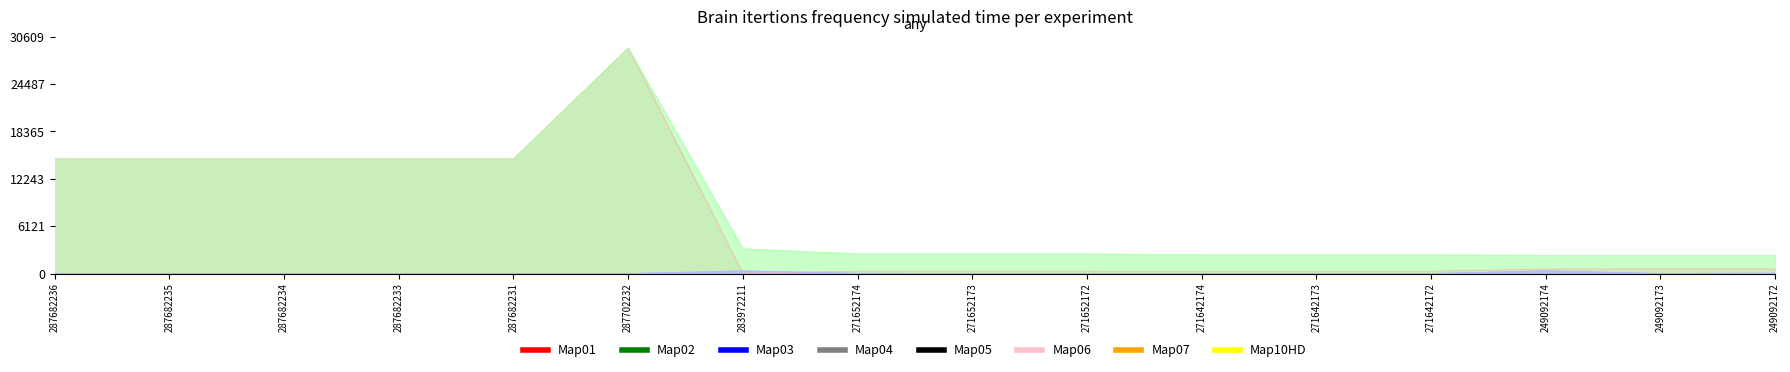

Which series has the widest spread of values?

Ціна